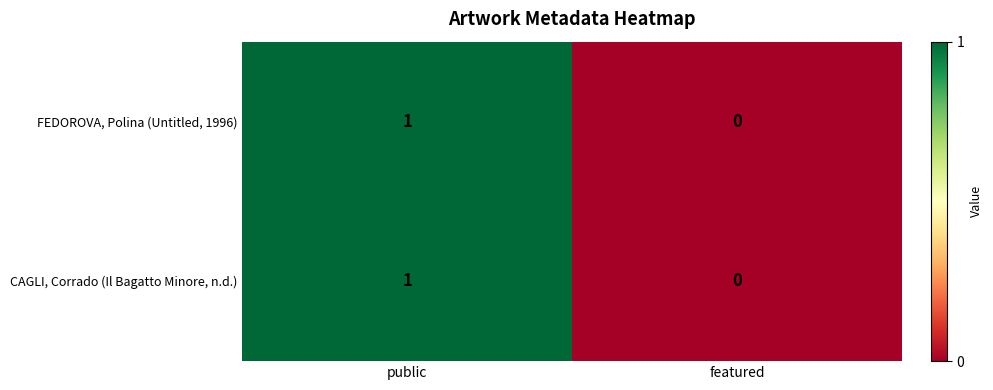

True or false: CAGLI, Corrado (Il Bagatto Minore, n.d.) has a value of 0 at featured.

True